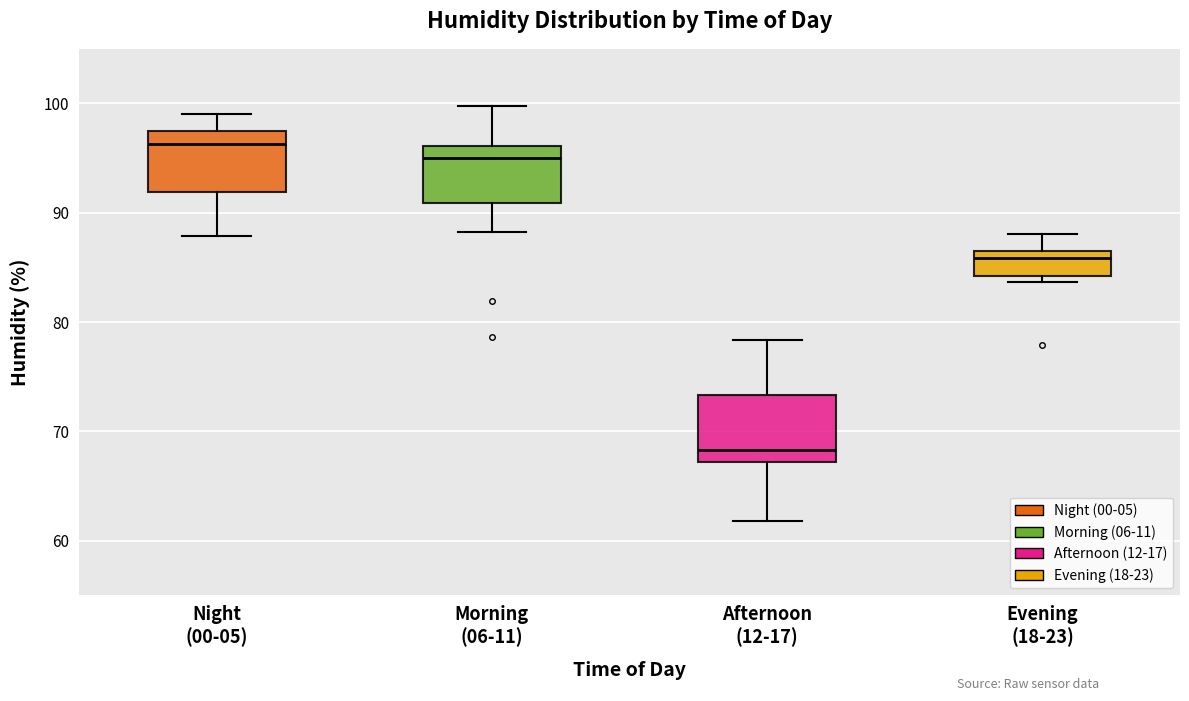

Reading left to right, transcribe this box plot: for each box, give where its median line is, the range the box spans, and where its two whiskers end, as read against the y-axis. The values are not printed on the chart, so give them approximately, as read against the axis.

Night (00-05): median 96, box 92 to 97, whiskers 88 to 99
Morning (06-11): median 95, box 91 to 96, whiskers 88 to 100
Afternoon (12-17): median 68, box 67 to 73, whiskers 62 to 78
Evening (18-23): median 86, box 84 to 87, whiskers 84 (just below the box's lower edge) to 88